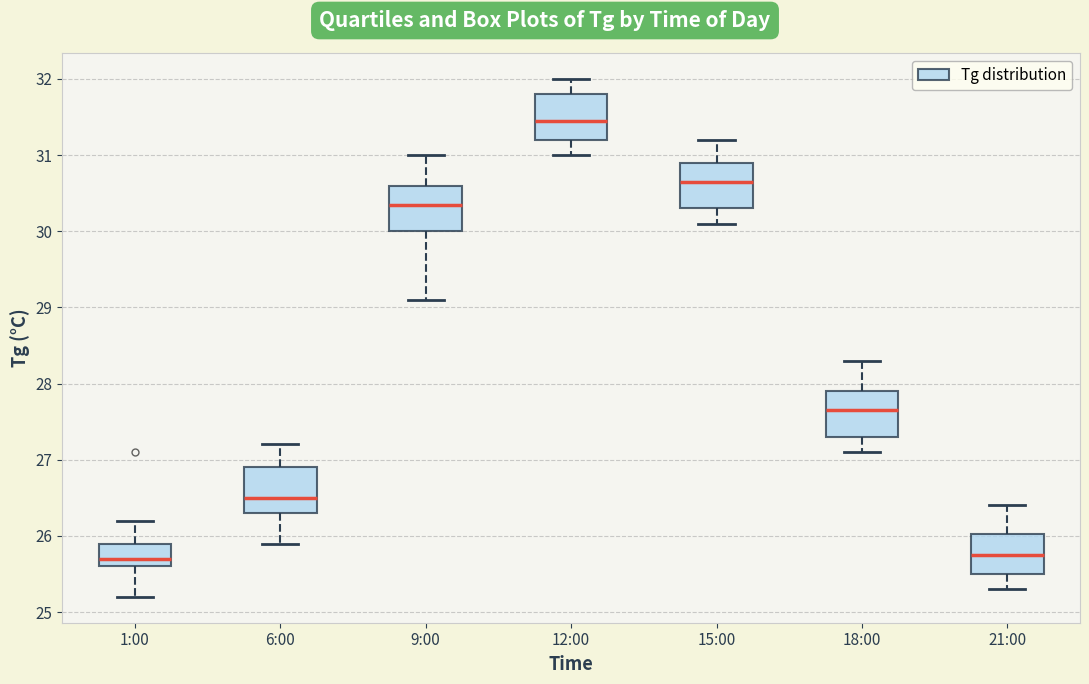

Reading left to right, transcribe this box plot: for each box, give where its median line is, the range the box spans, and where its two whiskers end, as read against the y-axis. The values are not printed on the chart, so give them approximately, as read against the axis.

1:00: median 25.7, box 25.6 to 25.9, whiskers 25.2 to 26.2
6:00: median 26.5, box 26.3 to 26.9, whiskers 25.9 to 27.2
9:00: median 30.4, box 30.0 to 30.6, whiskers 29.1 to 31.0
12:00: median 31.5, box 31.2 to 31.8, whiskers 31.0 to 32.0
15:00: median 30.7, box 30.3 to 30.9, whiskers 30.1 to 31.2
18:00: median 27.7, box 27.3 to 27.9, whiskers 27.1 to 28.3
21:00: median 25.8, box 25.5 to 26.0, whiskers 25.3 to 26.4